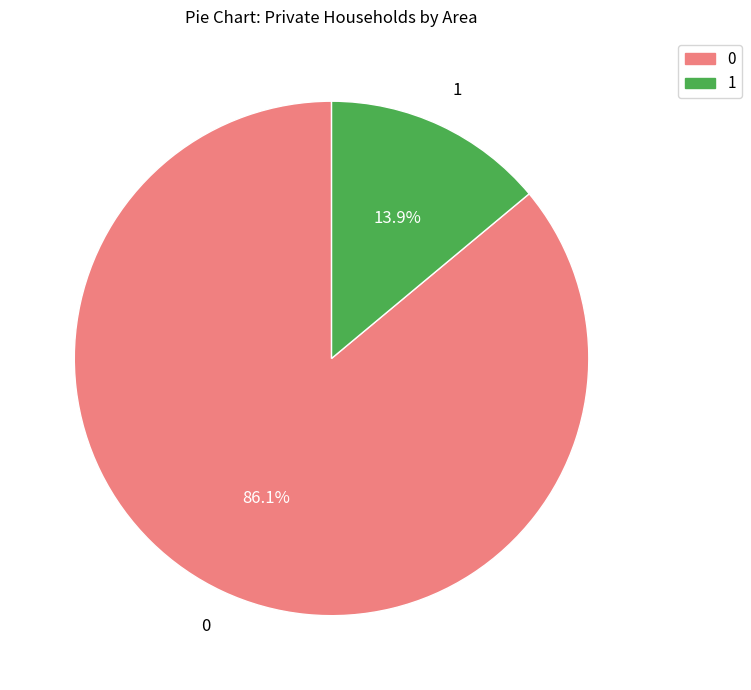

Is there any slice that represents more than half of the pie?

Yes